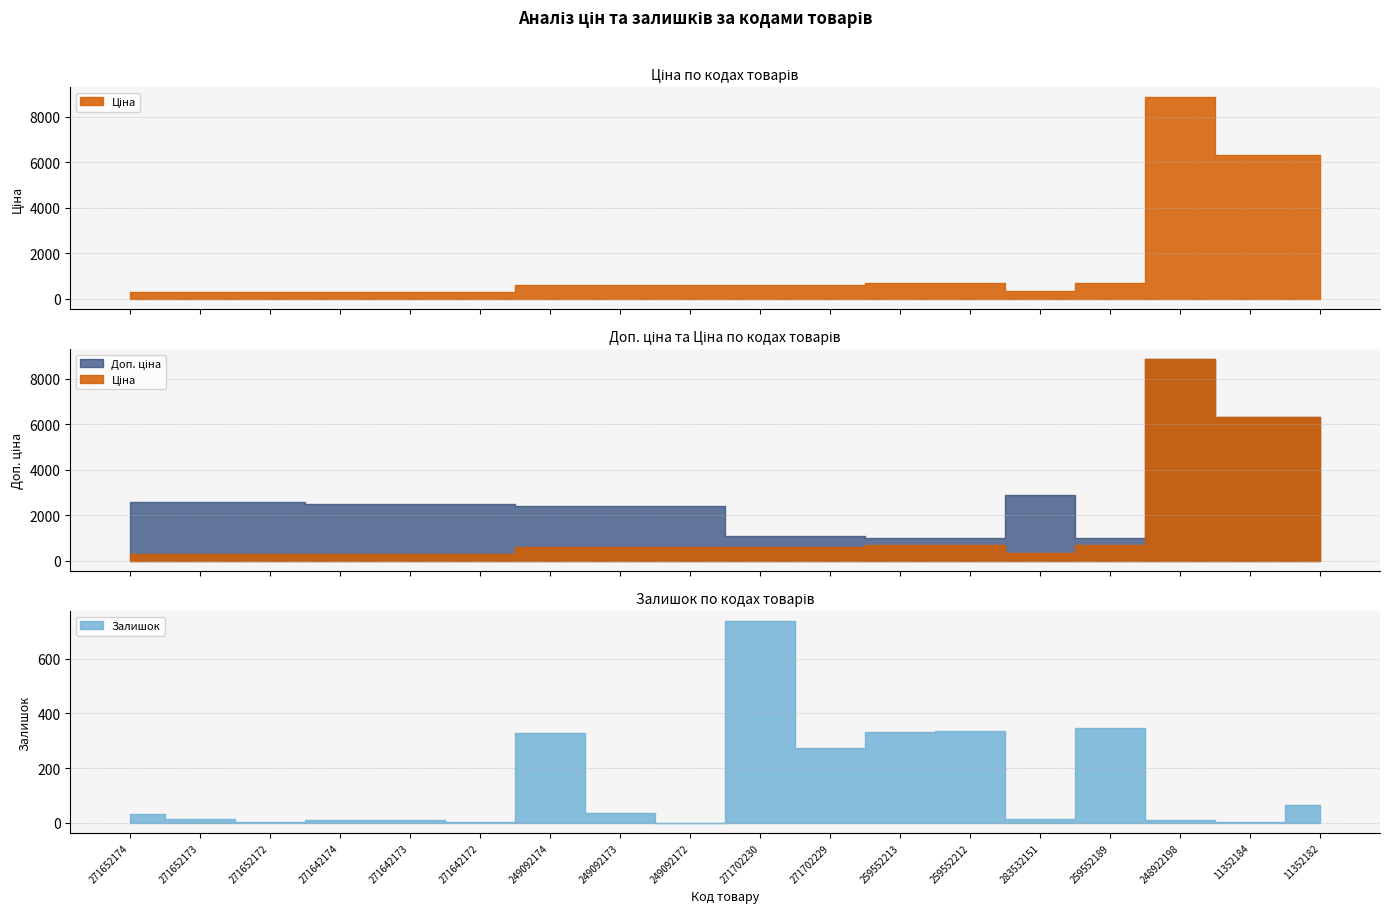

What is the label of the 15th point from the left?

259552189